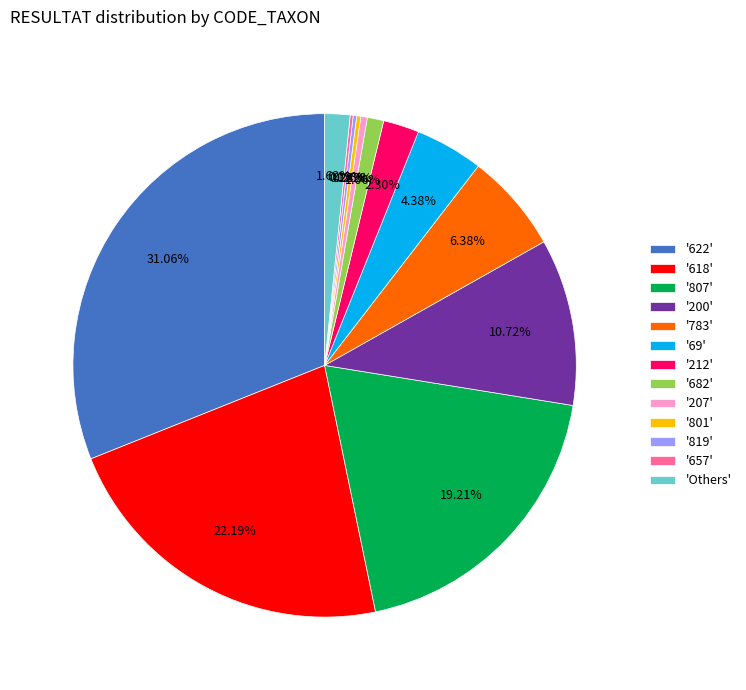

Is there a majority slice in this chart?

No